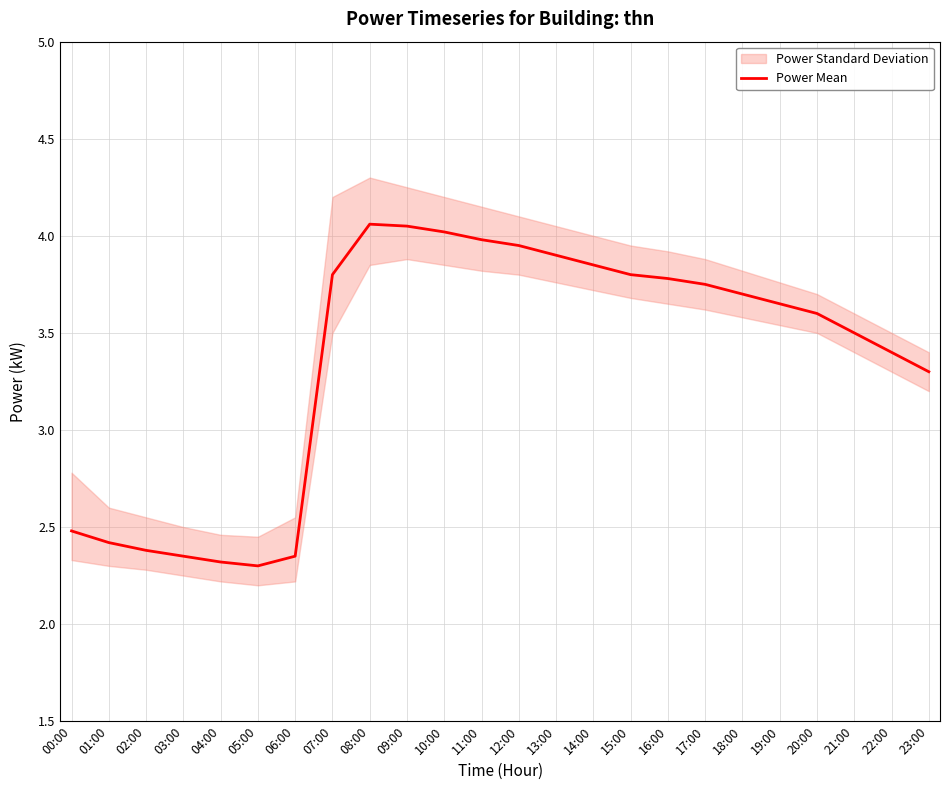

True or false: there are more than 2 points higher than both neighbors.

False